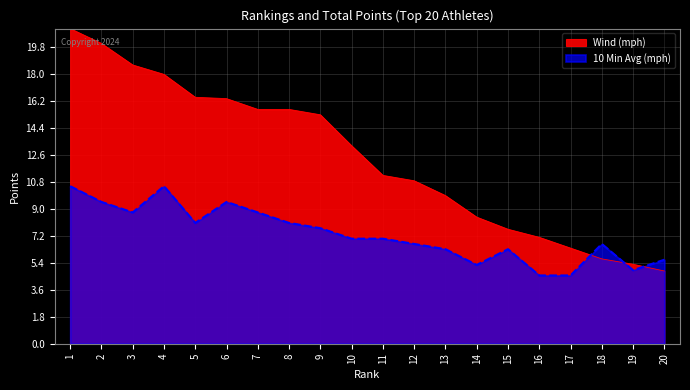

Reading right to left, what are all the values shown in this chart?

Wind (mph): 20=4.8	19=5.3	18=5.7	17=6.4	16=7.1	15=7.6	14=8.4	13=9.9	12=10.9	11=11.2	10=13.2	9=15.3	8=15.6	7=15.6	6=16.3	5=16.4	4=17.9	3=18.6	2=20.0	1=21.0
10 Min Avg (mph): 20=5.6	19=4.9	18=6.6	17=4.5	16=4.5	15=6.3	14=5.2	13=6.3	12=6.6	11=7.0	10=7.0	9=7.7	8=8.1	7=8.8	6=9.5	5=8.1	4=10.5	3=8.8	2=9.5	1=10.5